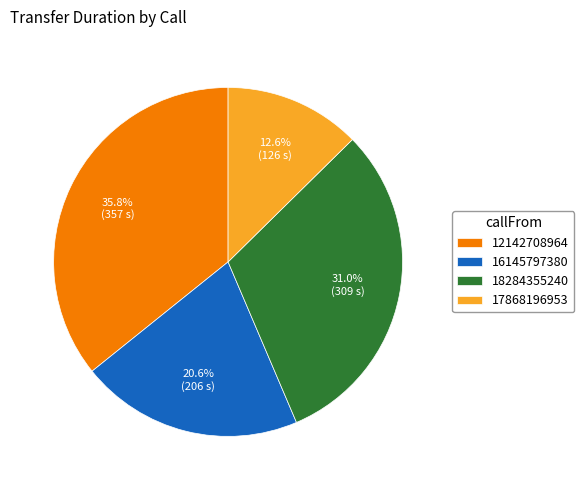

Combined, what portion of the pie is 18284355240 and 17868196953?

43.6%